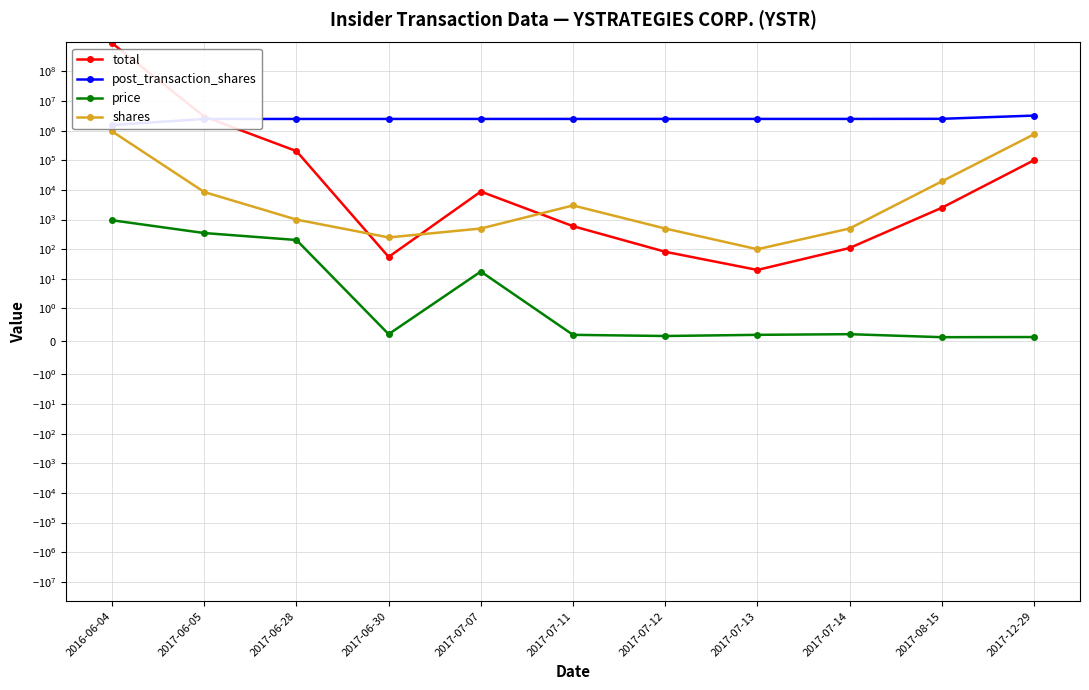

At which category does the chart reach its minimum across all series?

2017-08-15